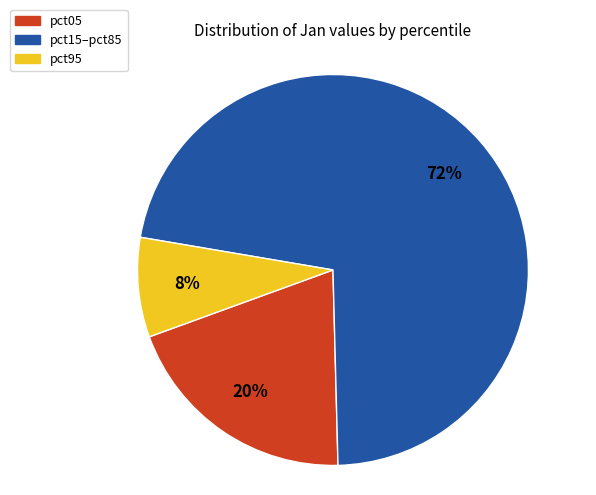

How many segments does this pie chart have?

3